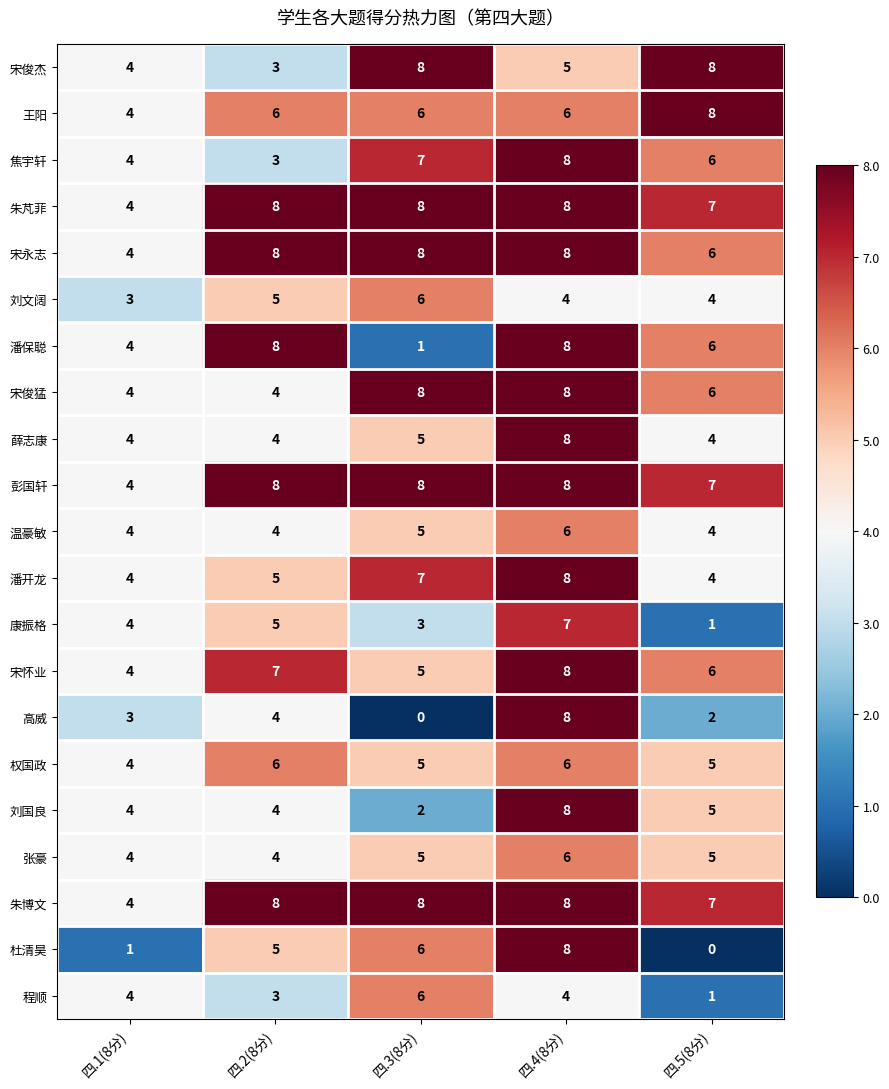

At which category is the sum across all series the highest?

四.4(8分)